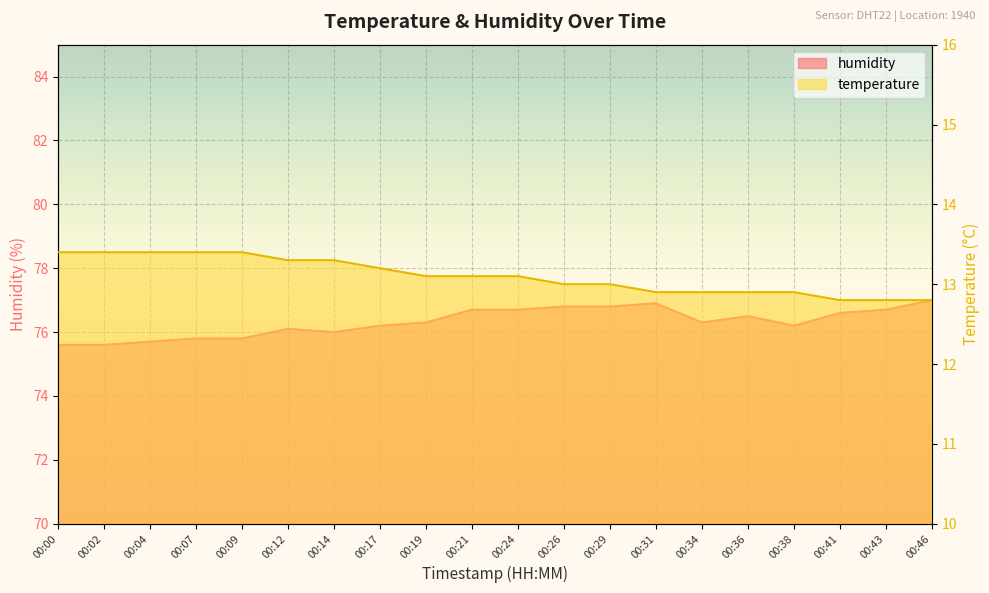

At which category does humidity reach its first local peak?

00:12